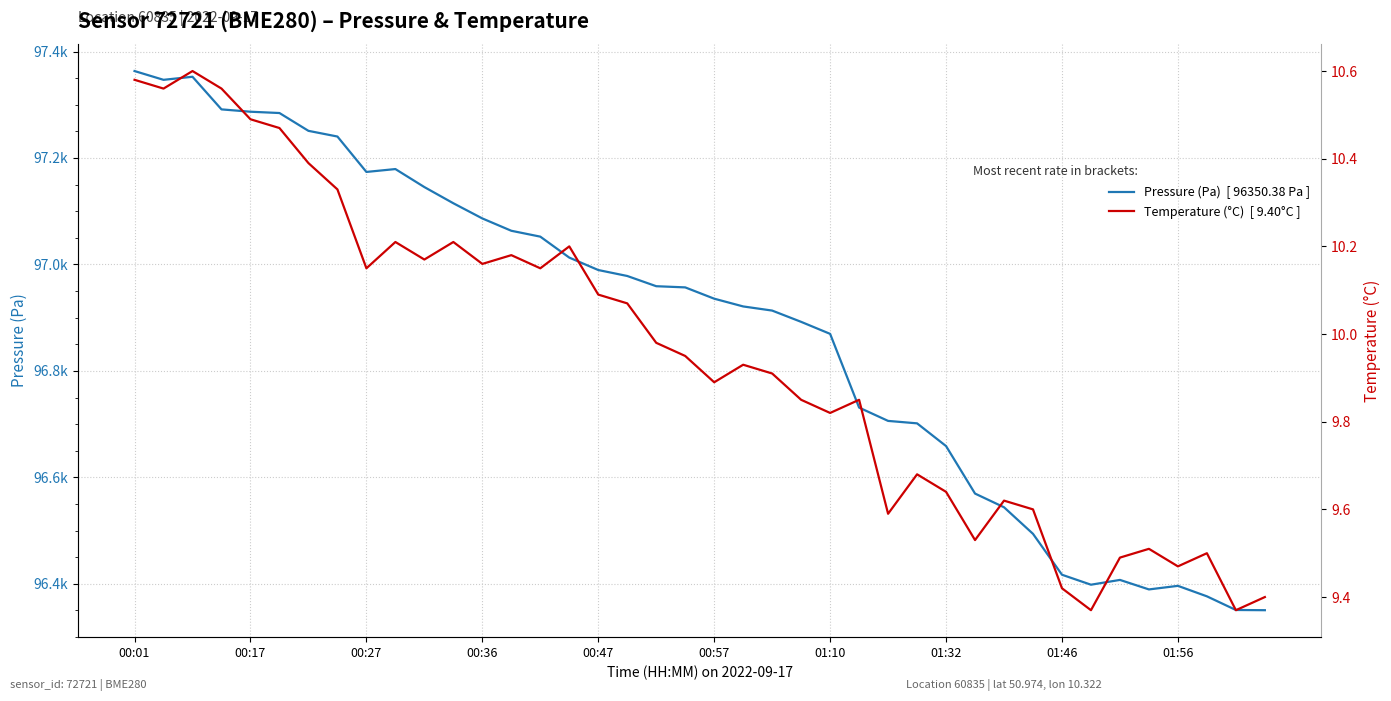

List the series in order of their peak value, lowest first.

Temperature (°C)  [ 9.40°C ], Pressure (Pa)  [ 96350.38 Pa ]